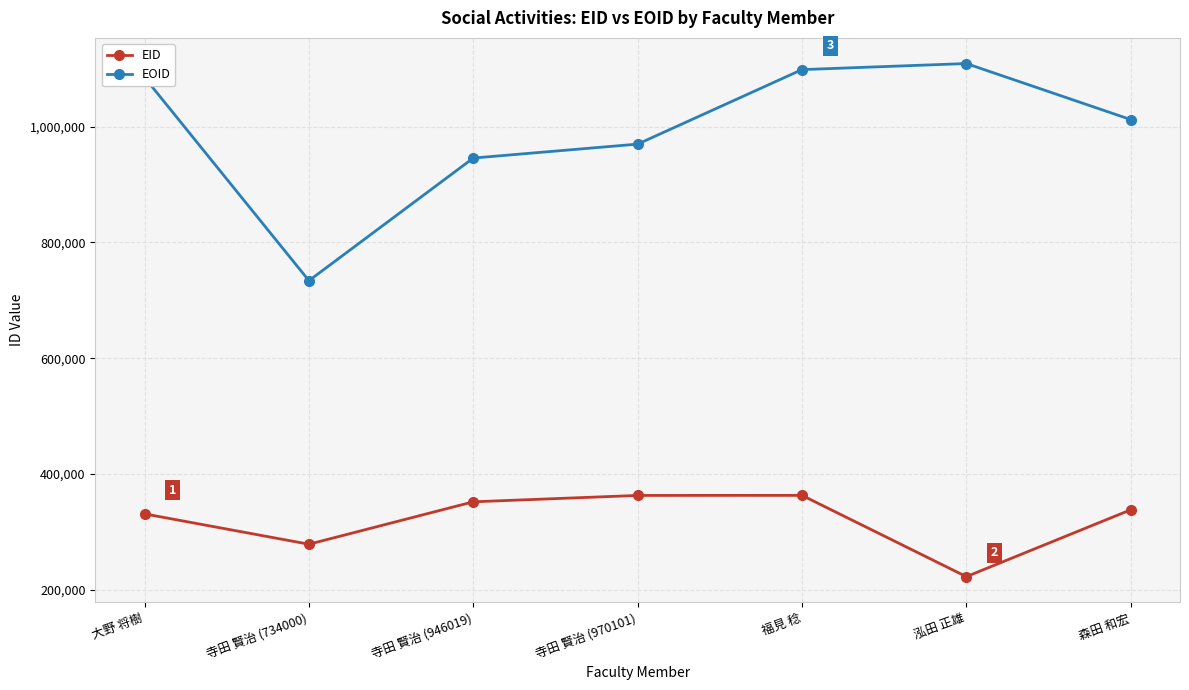

List the labels in order of EOID value, largest first.

泓田 正雄, 福見 稔, 大野 将樹, 森田 和宏, 寺田 賢治 (970101), 寺田 賢治 (946019), 寺田 賢治 (734000)